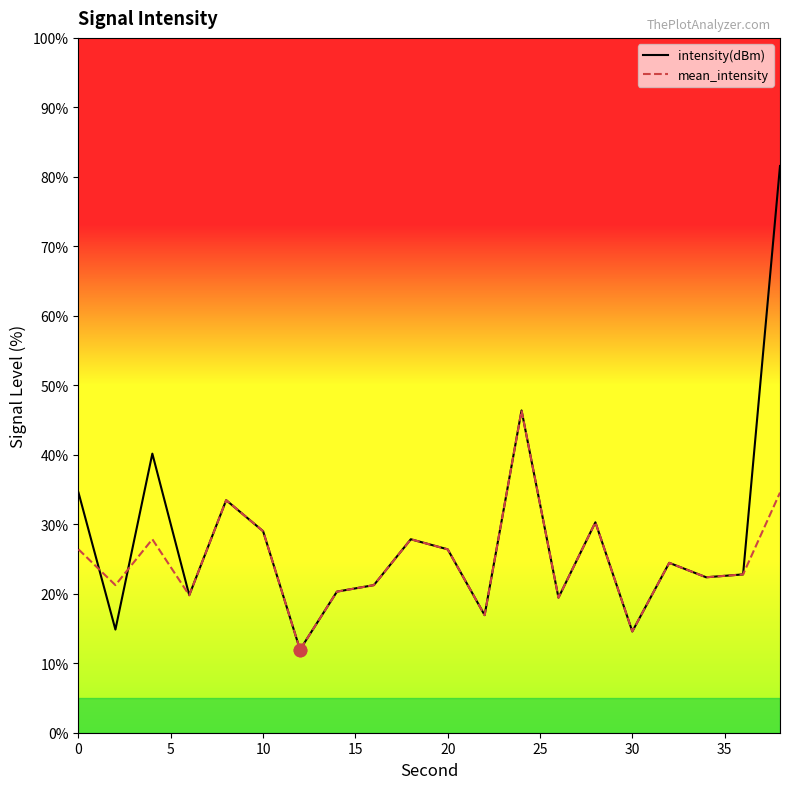

Which series reaches the maximum Y coordinate?

intensity(dBm)